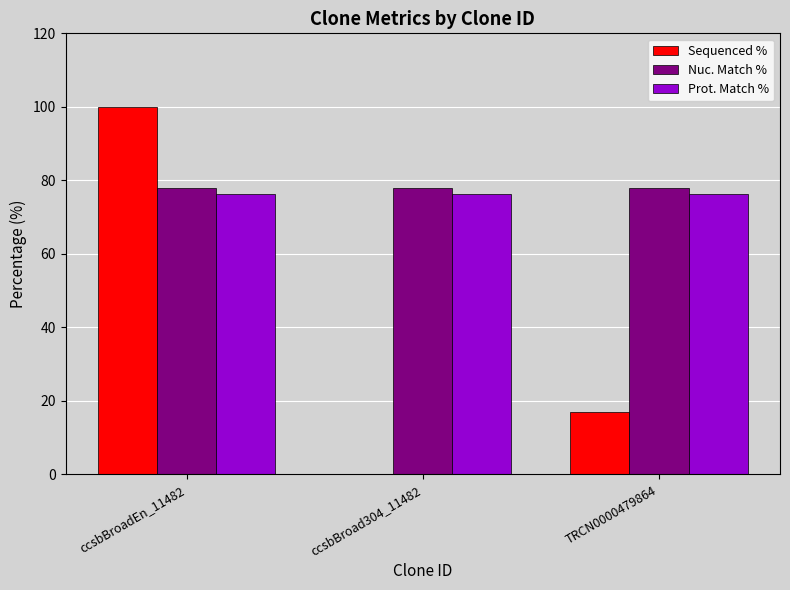

How many groups of bars are there?

3